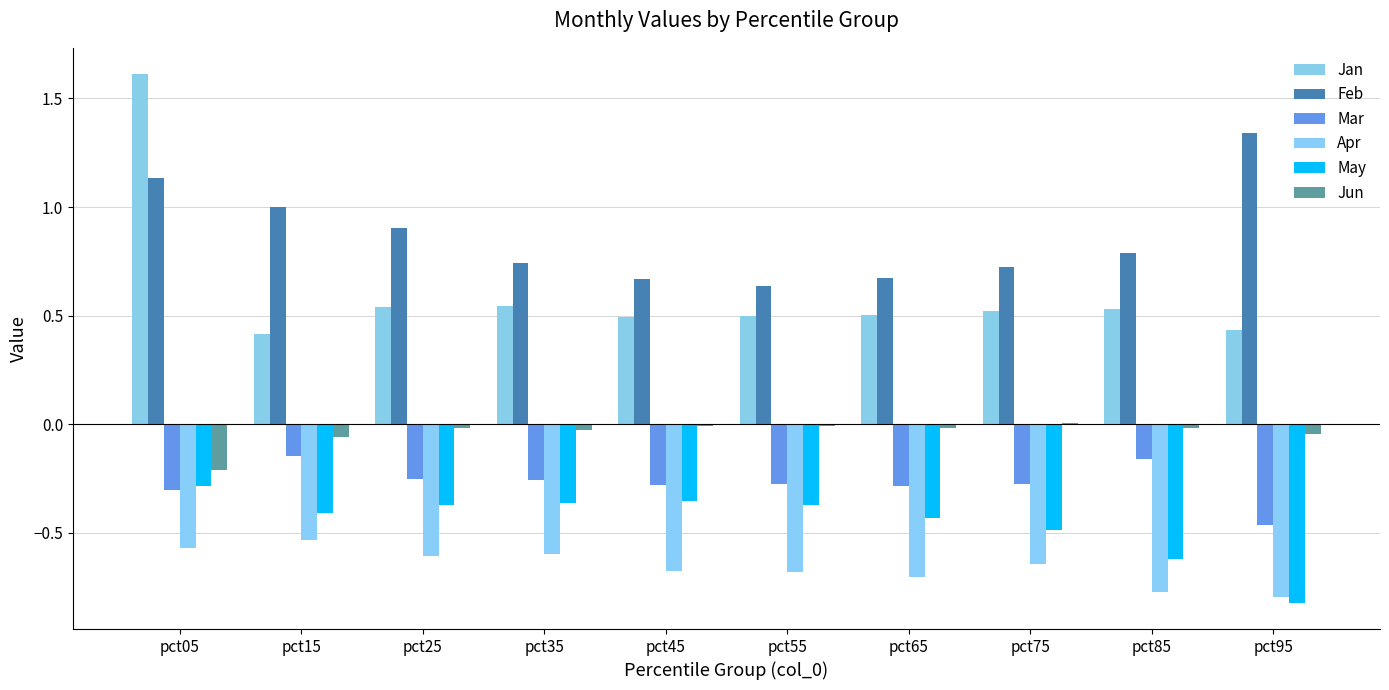

How many data points does each series have?

10